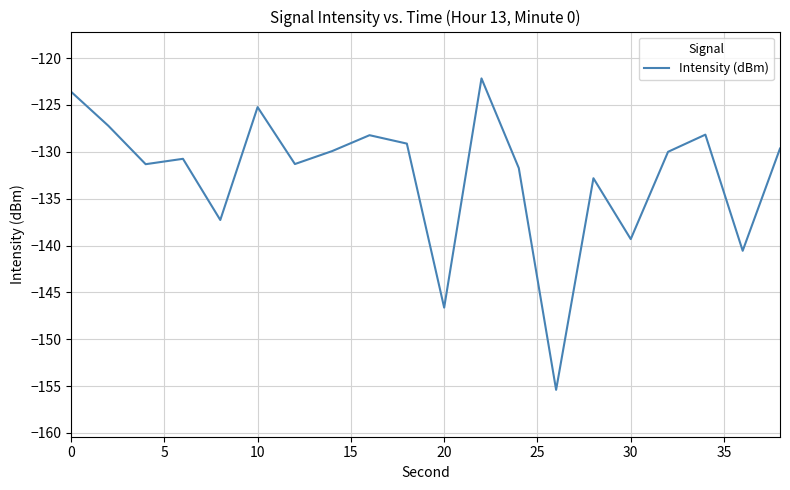

What is the minimum value shown in the chart?

-155.4